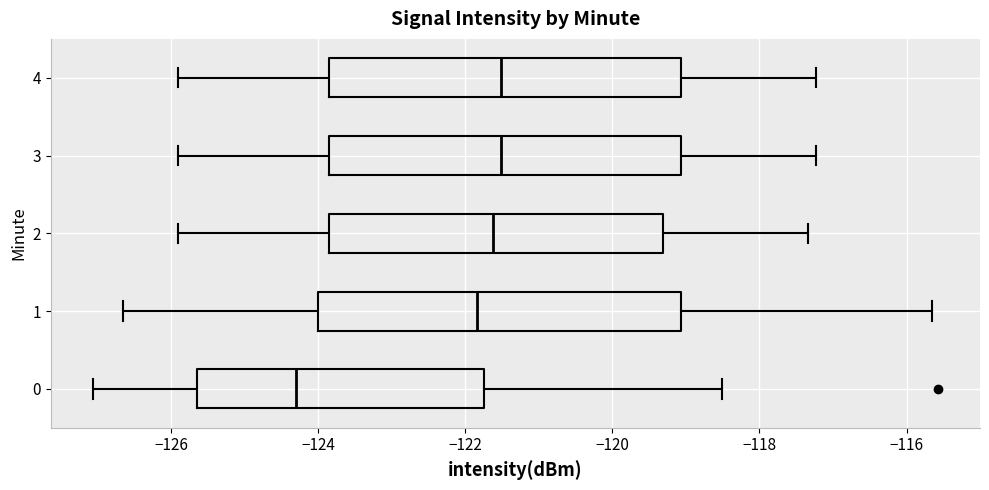

Reading bottom to top, read every box against the x-axis: the position of its median line, the range the box covers, and the ends of its whiskers. The values are not printed on the chart, so give them approximately, as read against the axis.

0: median -124.4, box -125.6 to -121.8, whiskers -127.0 to -118.6
1: median -121.8, box -124.0 to -119.0, whiskers -126.6 to -115.6
2: median -121.6, box -123.8 to -119.4, whiskers -126.0 to -117.4
3: median -121.6, box -123.8 to -119.0, whiskers -126.0 to -117.2
4: median -121.6, box -123.8 to -119.0, whiskers -126.0 to -117.2